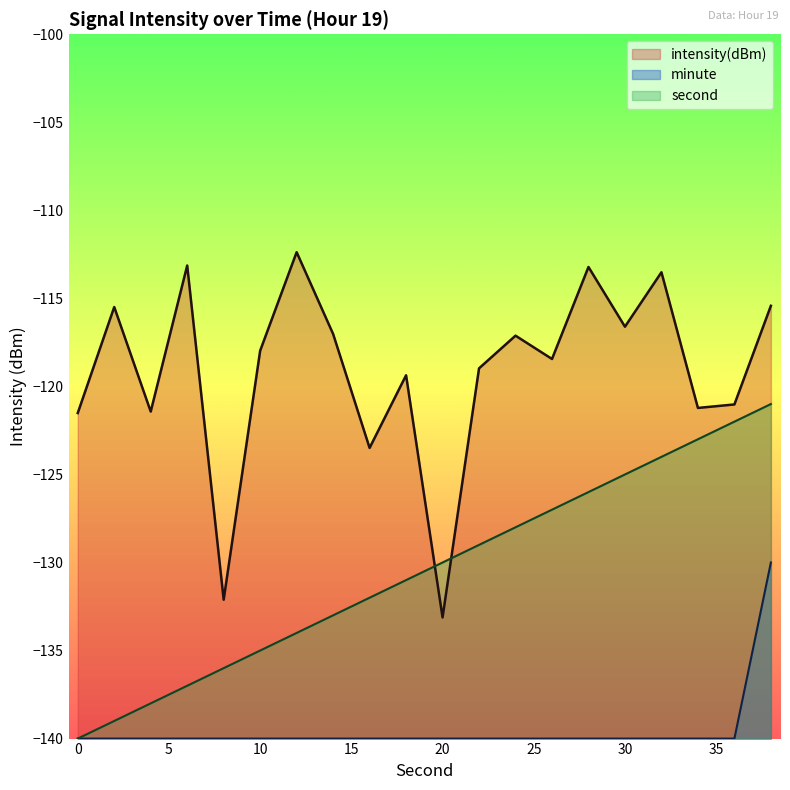

List the labels in order of intensity value, smallest first.

20, 8, 16, 0, 4, 34, 36, 18, 22, 26, 10, 24, 14, 30, 2, 38, 32, 28, 6, 12